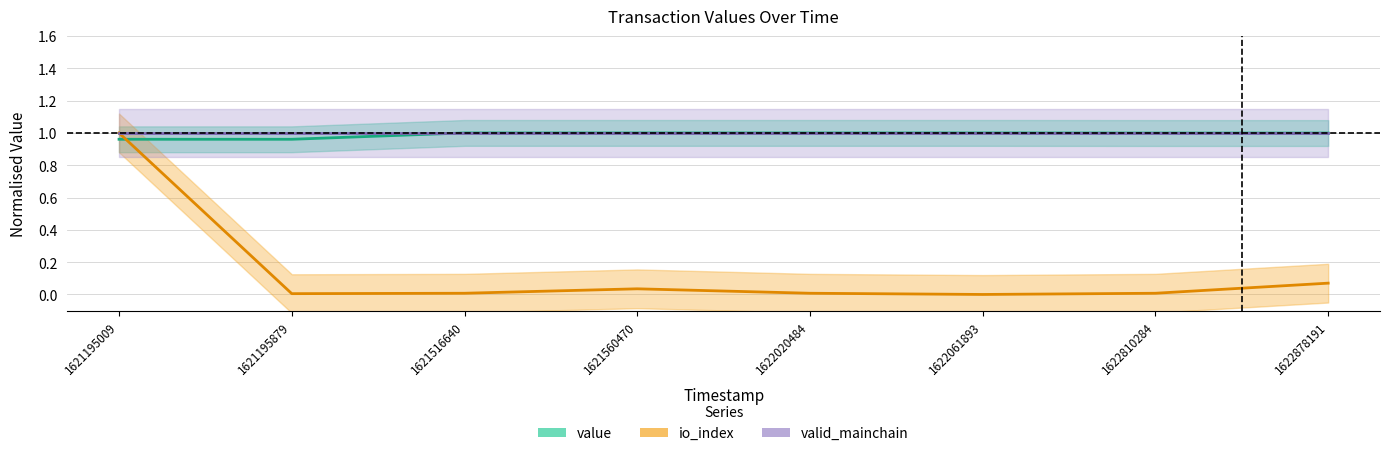

How many intersections are there between io_index and value?

1